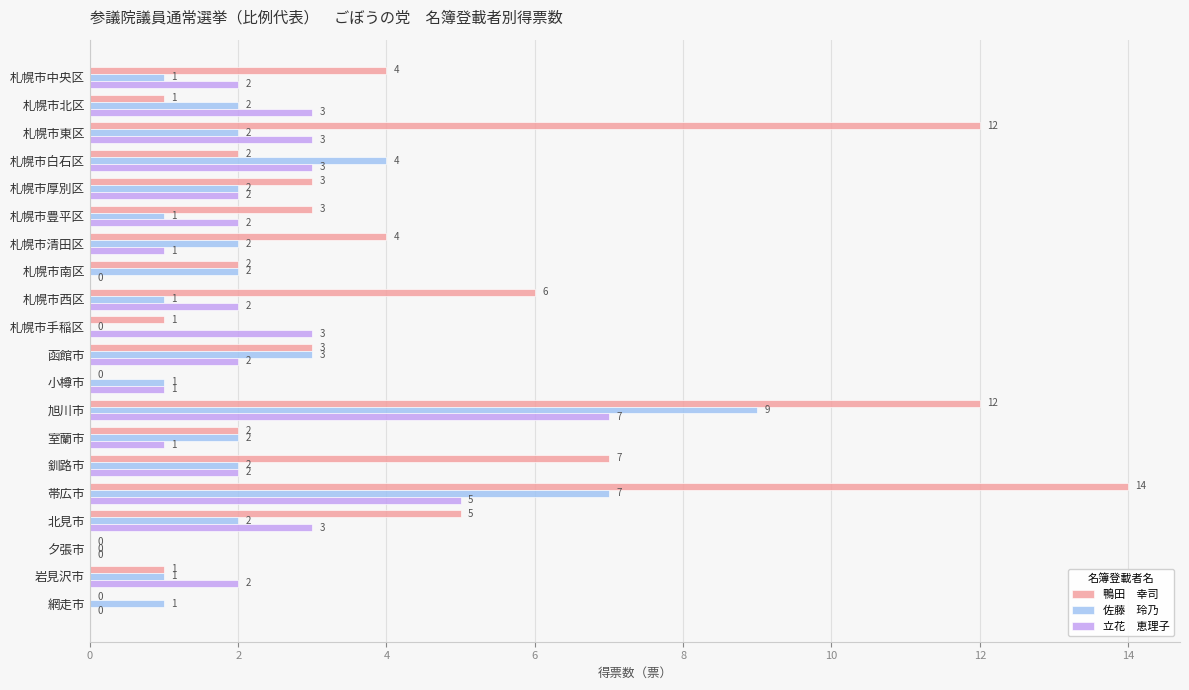

Which category has the highest value across all series?

帯広市